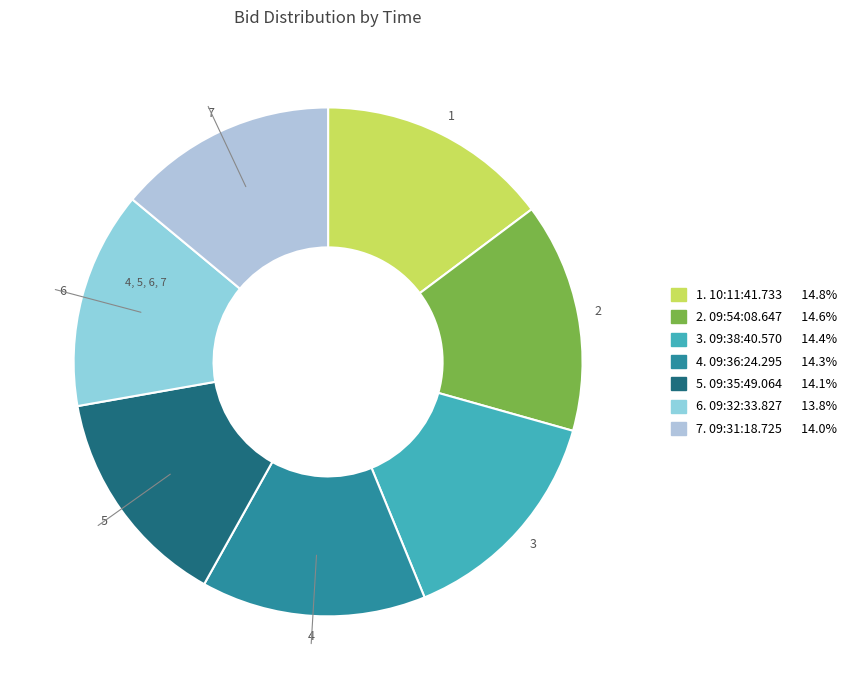

Which category has the smallest portion of the pie?

09:32:33.827